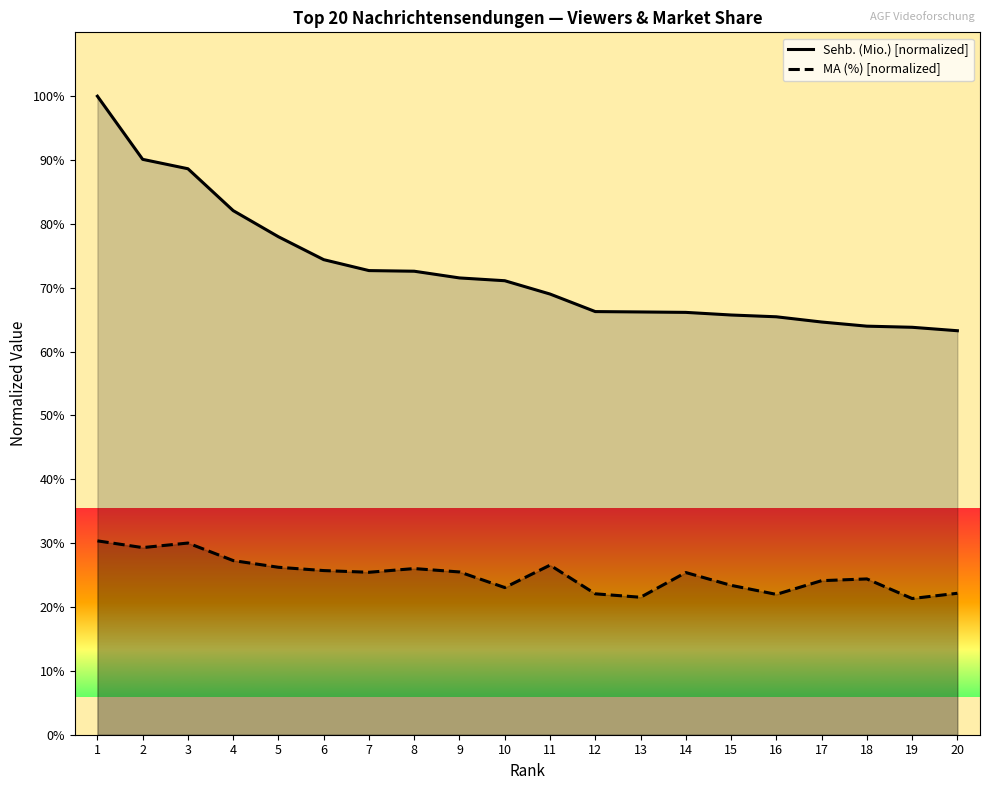

Where does the MA (%) [normalized] series first go above 25?

1